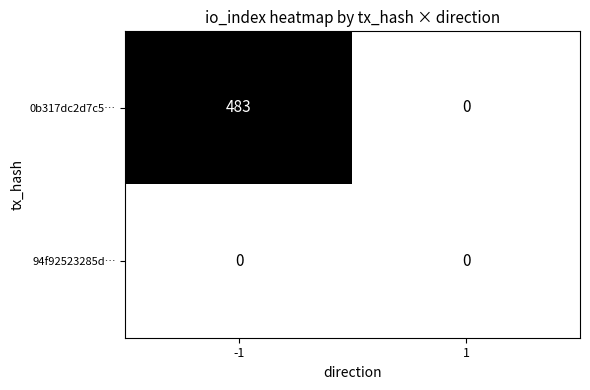

The value of 0b317dc2d7c5… at 1 is 0. True or false?

True